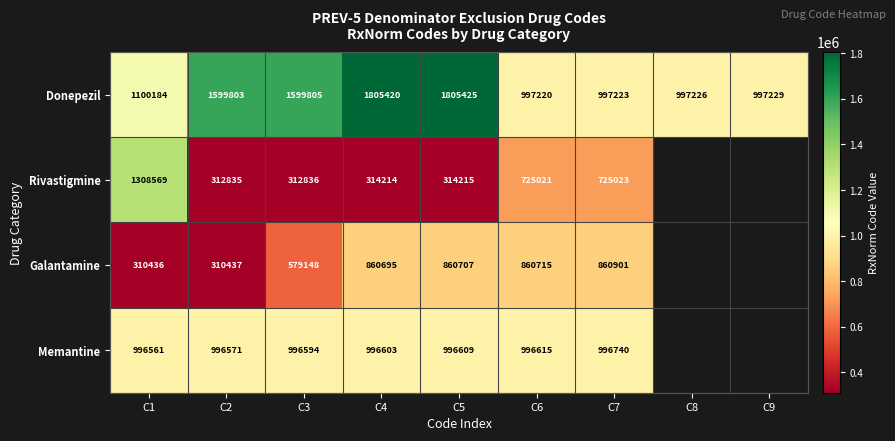

What is the spread (max minus min) of values at C5?

1491210